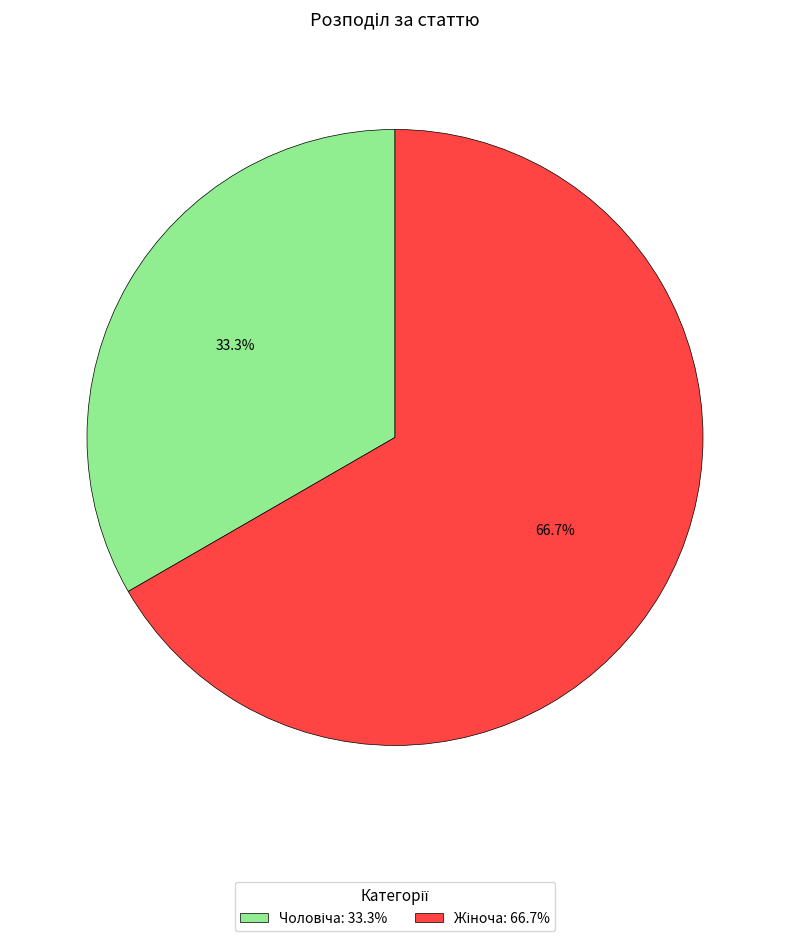

Is there a majority slice in this chart?

Yes